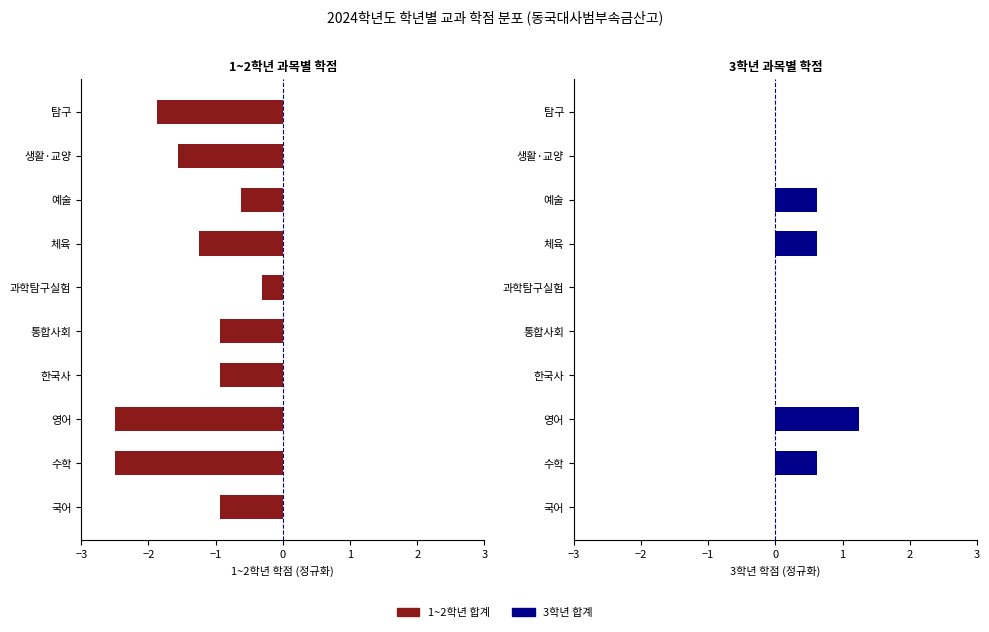

Reading left to right, list all the values displayed in this chart.

1~2학년 합계: -0.9	-2.5	-2.5	-0.9	-0.9	-0.3	-1.2	-0.6	-1.6	-1.9
3학년 합계: 0.0	0.6	1.2	0.0	0.0	0.0	0.6	0.6	0.0	0.0